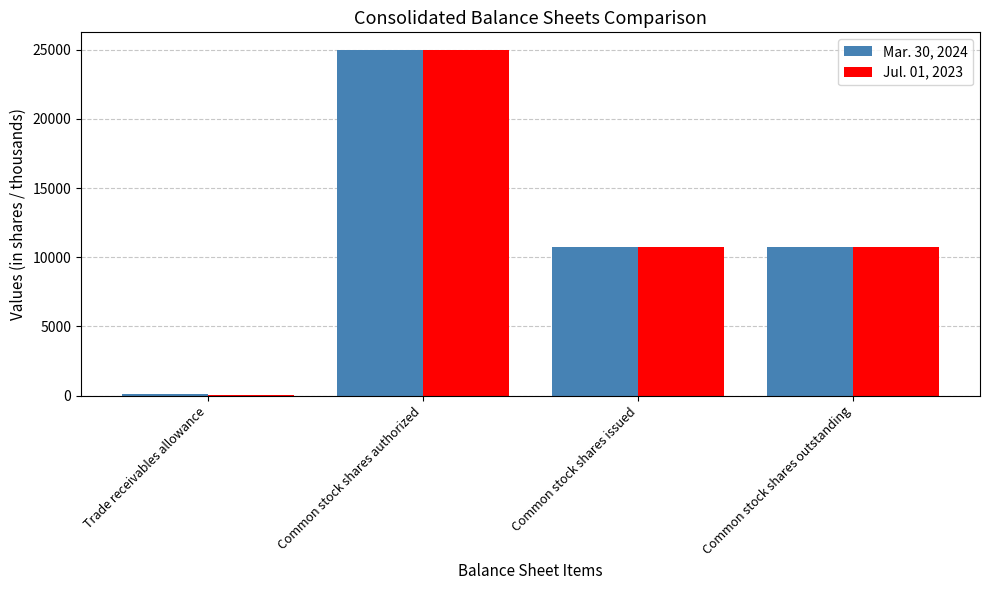

Is the value of Mar. 30, 2024 at Common stock shares issued greater than the value of Jul. 01, 2023 at Common stock shares authorized?

No